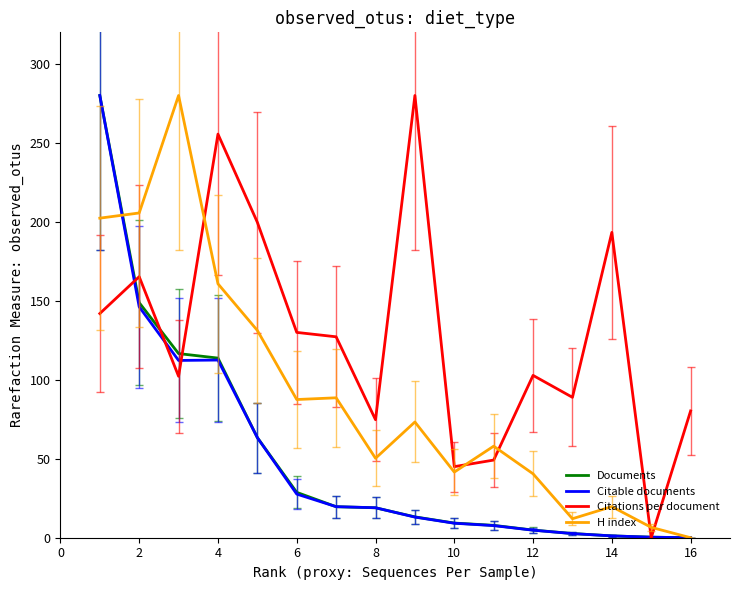

How many times do H index and Citations per document cross each other?

5